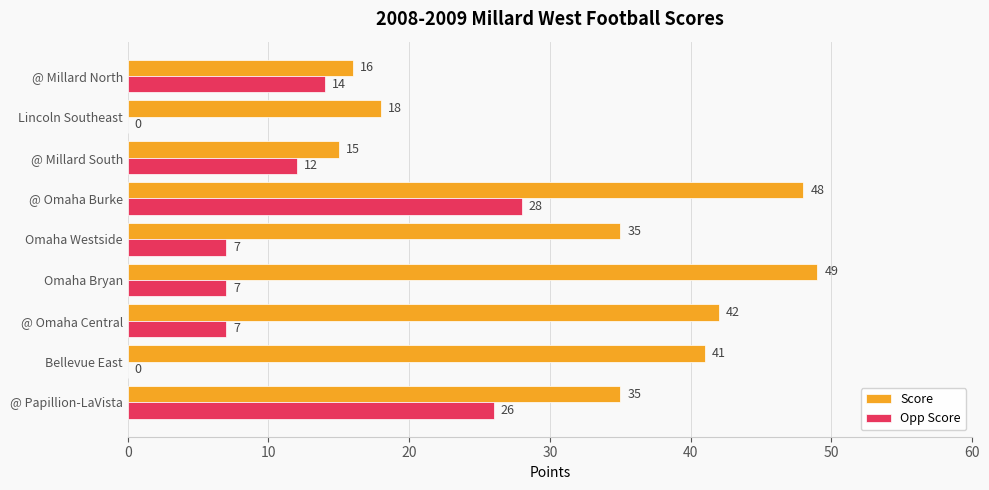

Which series changed the most between Omaha Westside and Omaha Bryan?

Score